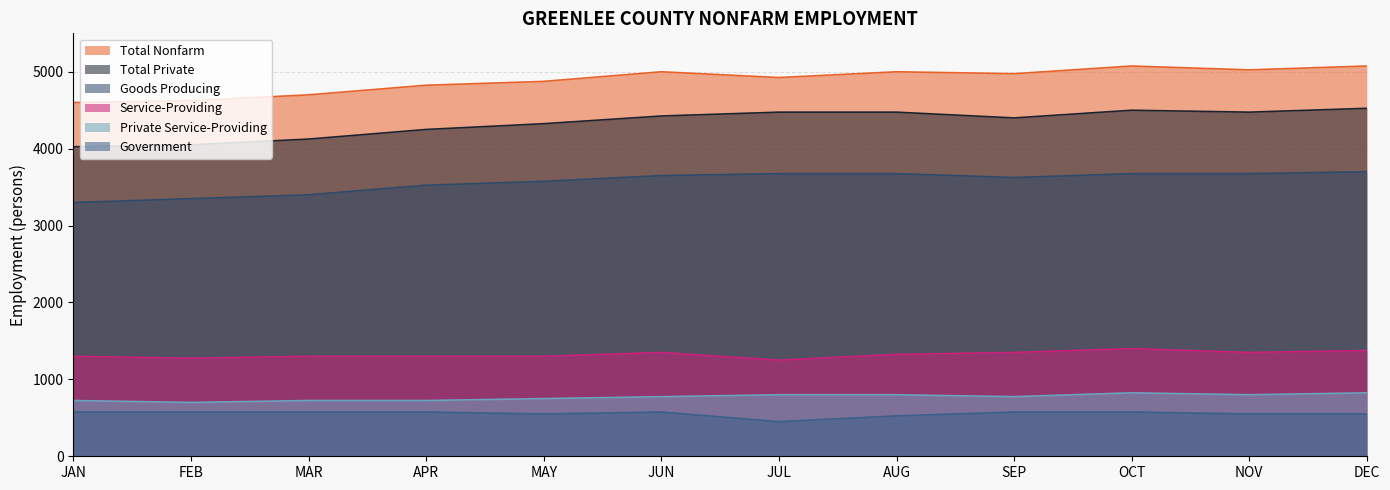

What position from the right is JUN?

7